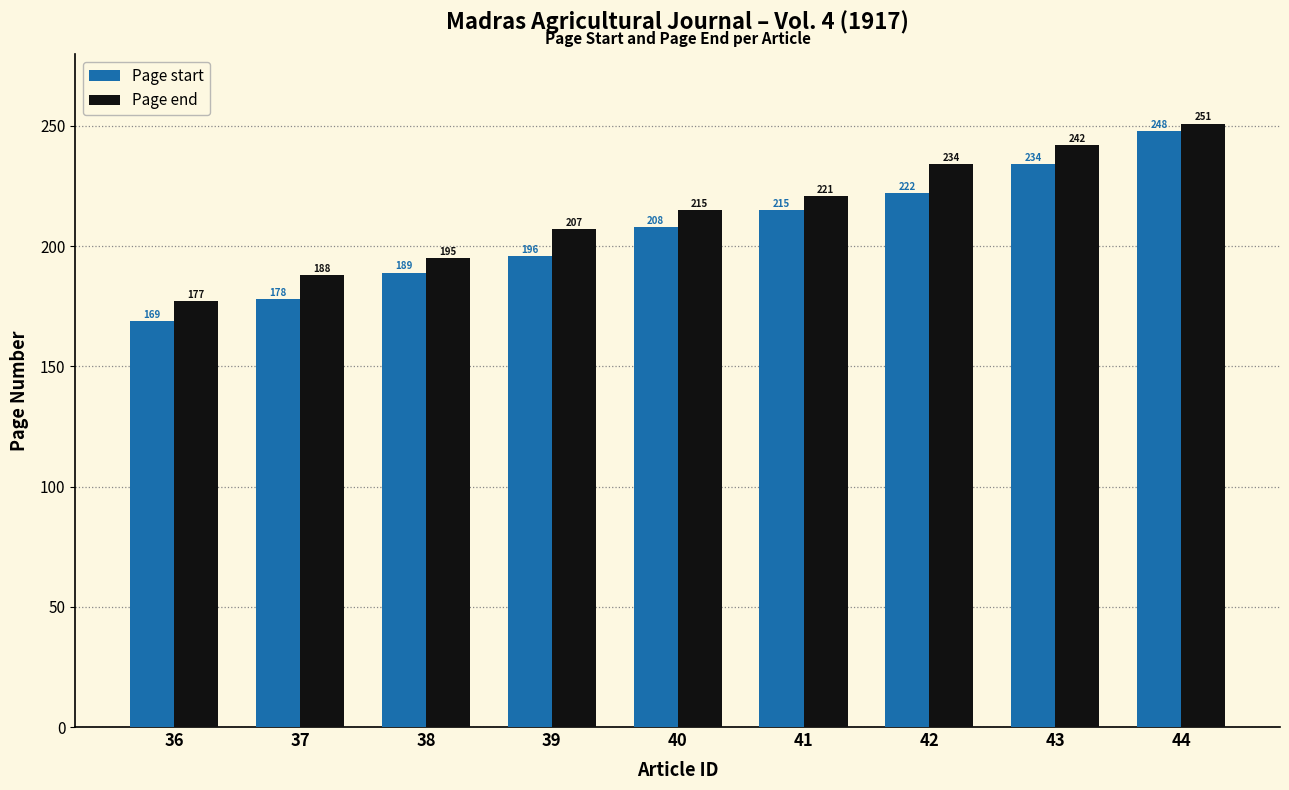

What is the total value across all series at 40?

423